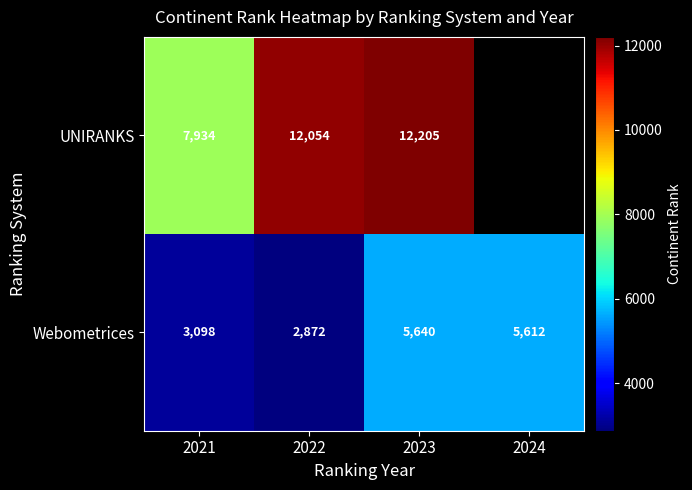

At which label does Webometrices reach its minimum?

2022